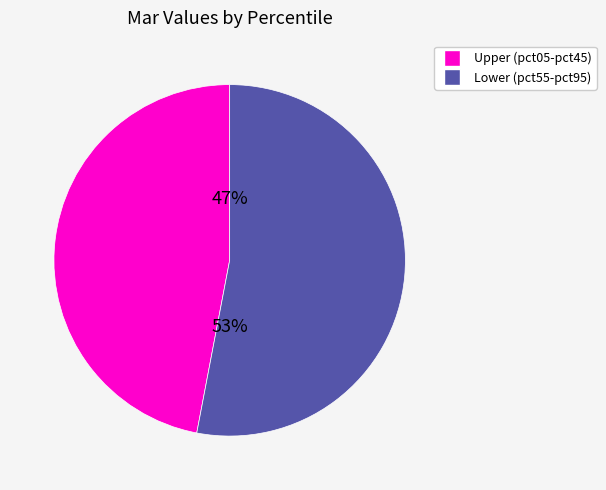

To the nearest percent, what is the difference between the largest and smallest slice percentages?

6%